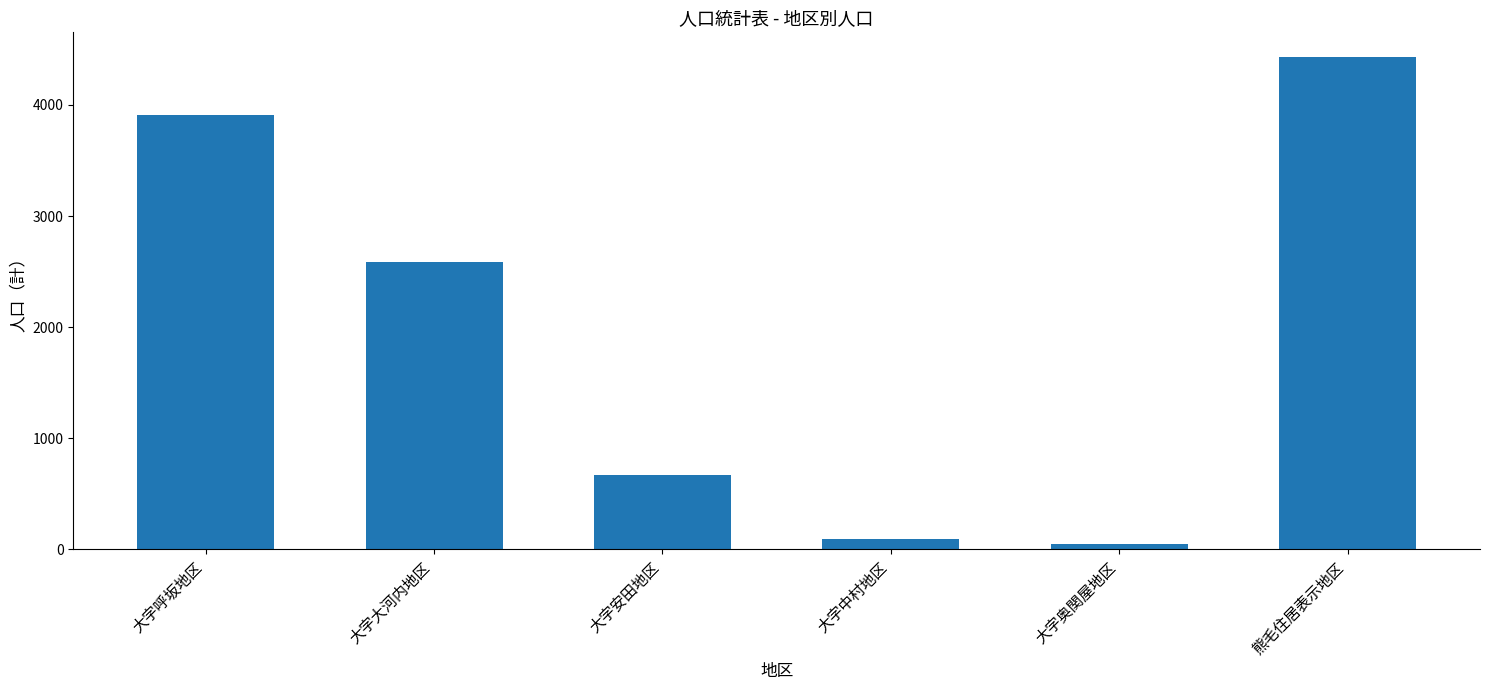

Which has a higher value, 大字奥関屋地区 or 熊毛住居表示地区?

熊毛住居表示地区